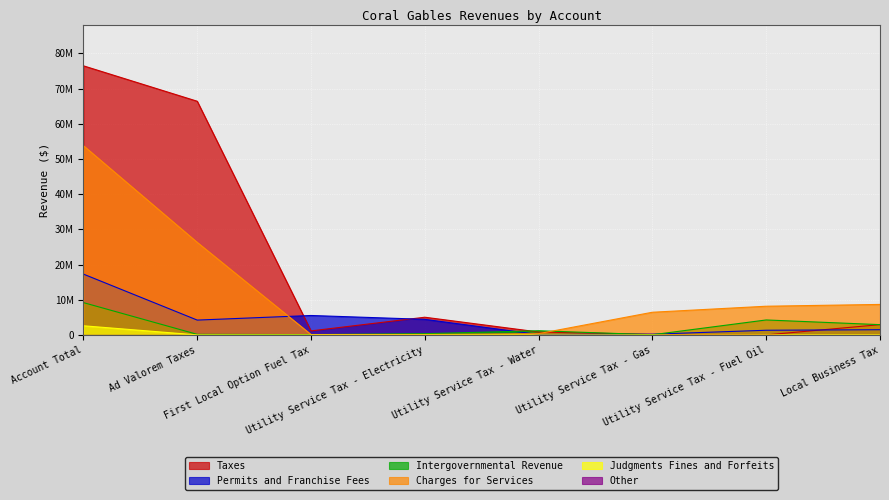

Where is the first local maximum for Intergovernmental Revenue?

Utility Service Tax - Water